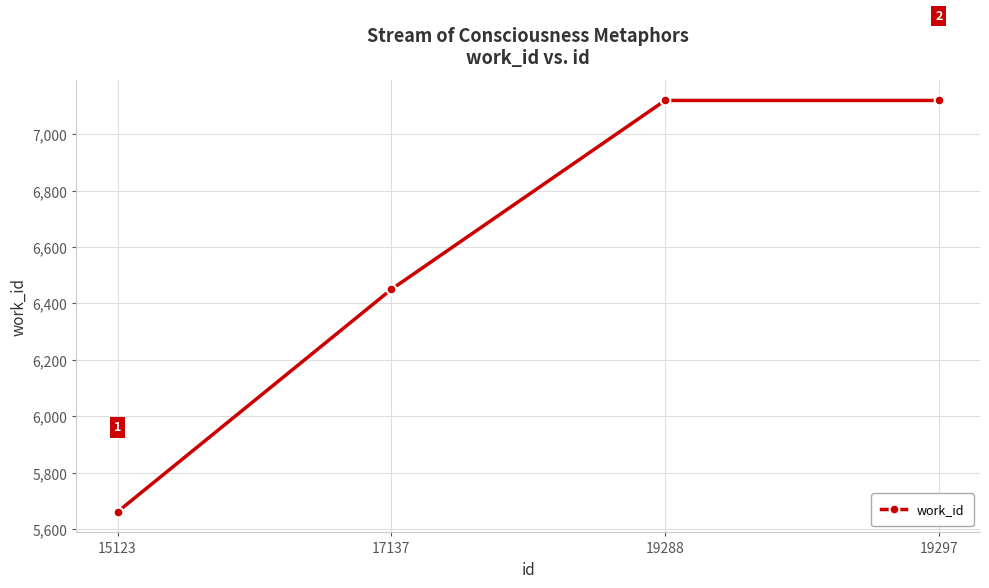

Does the chart display data point markers on the line(s)?

Yes